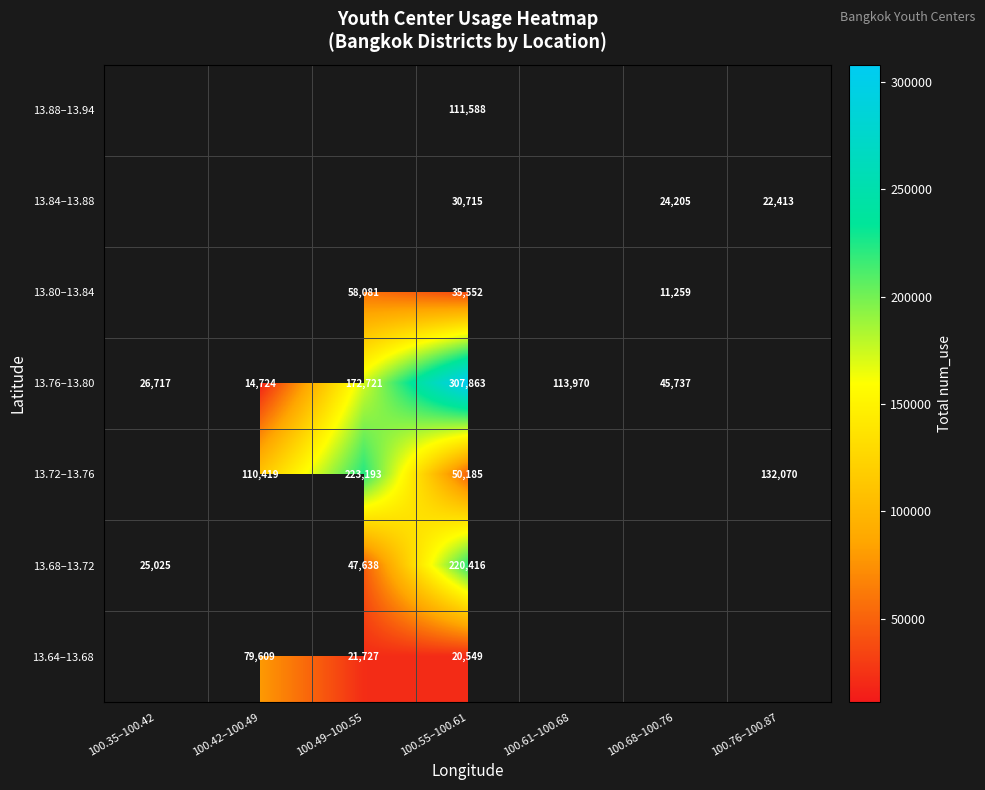

The 13.76–13.80 series shows 8687 at 100.35–100.42. True or false?

False